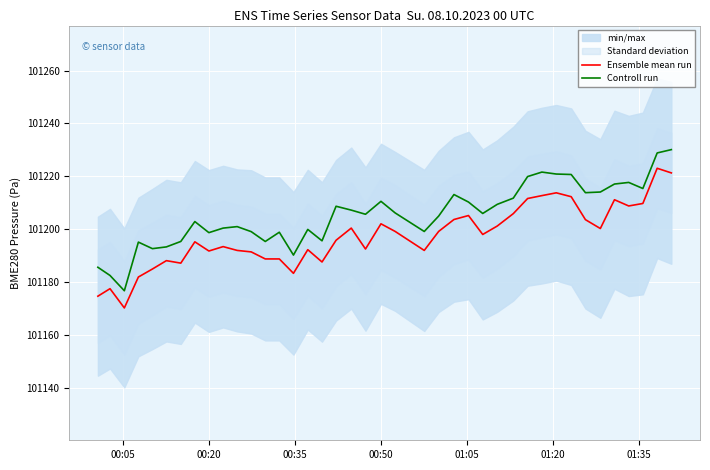

True or false: Controll run and Ensemble mean run cross at least once.

False